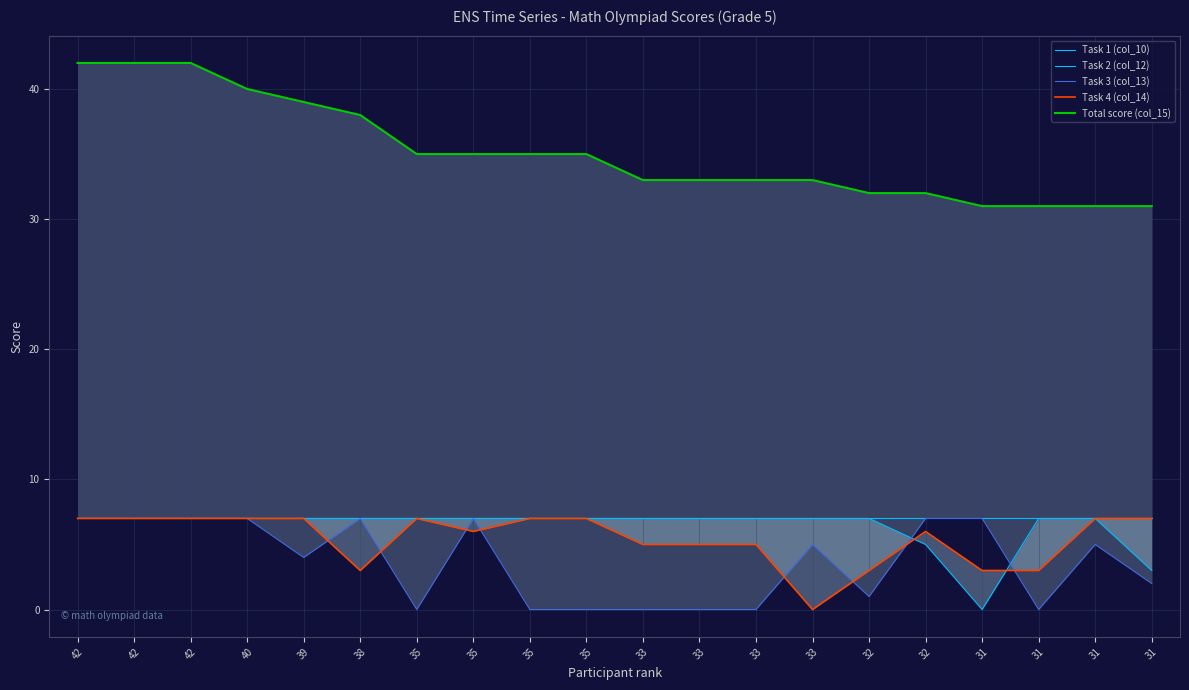

How many distinct data groups are displayed?

5